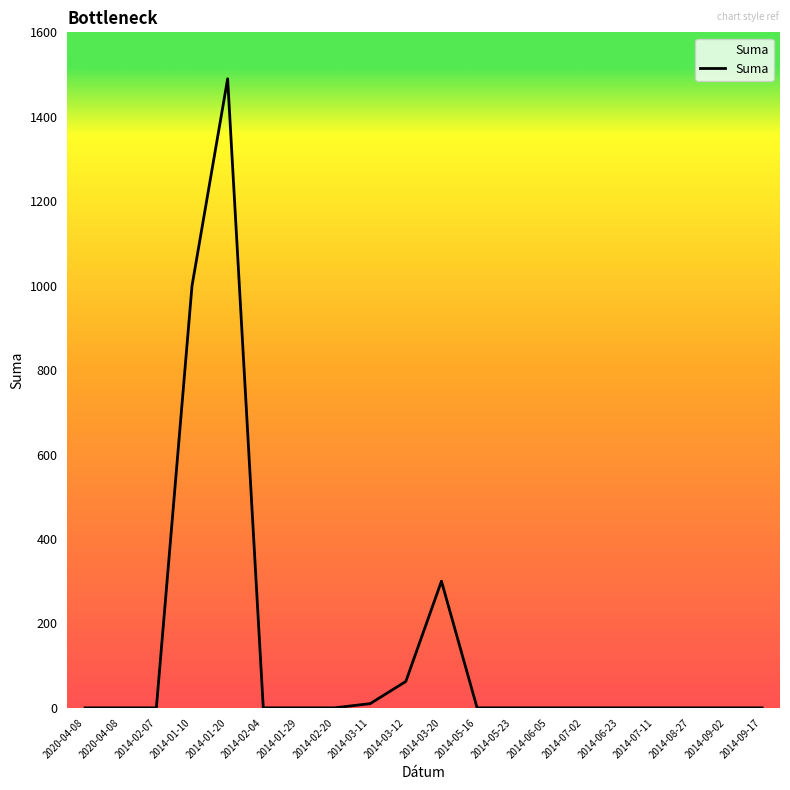

Reading left to right, transcribe all the data shown in this chart.

0.0	0.0	0.0	999.4	1490.0	0.0	0.0	0.0	10.0	62.5	300.0	0.0	0.0	0.0	0.0	0.0	0.0	0.0	0.0	0.0